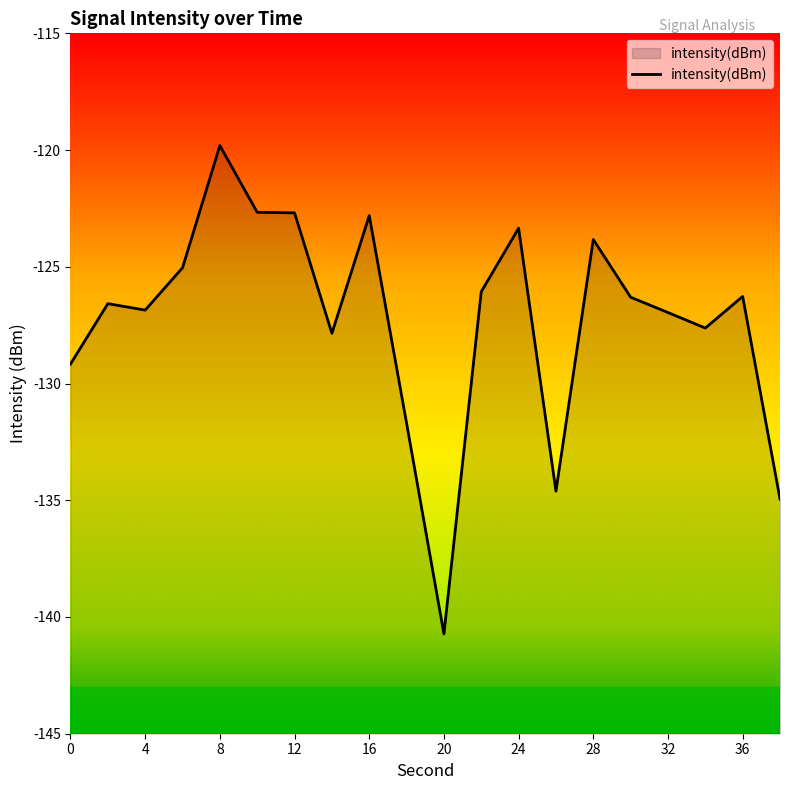

The value at 14 is -73.1. True or false?

False